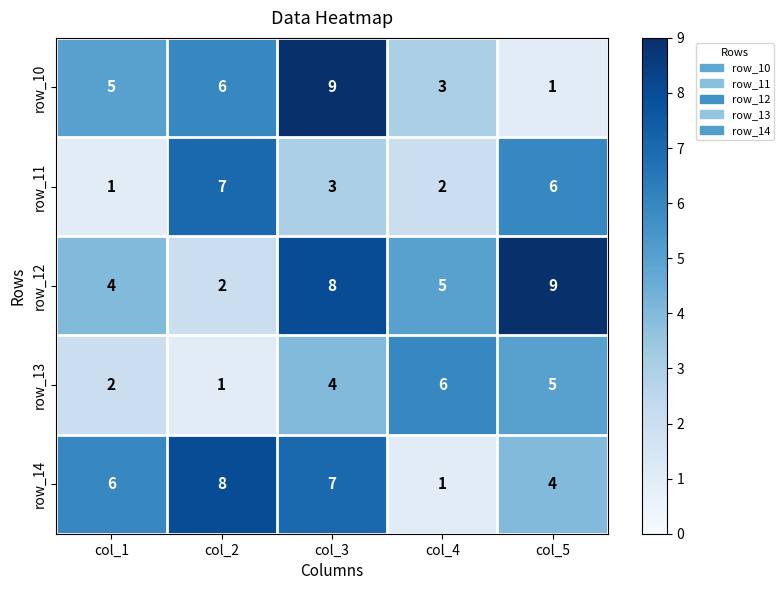

What is the greatest value displayed?

9